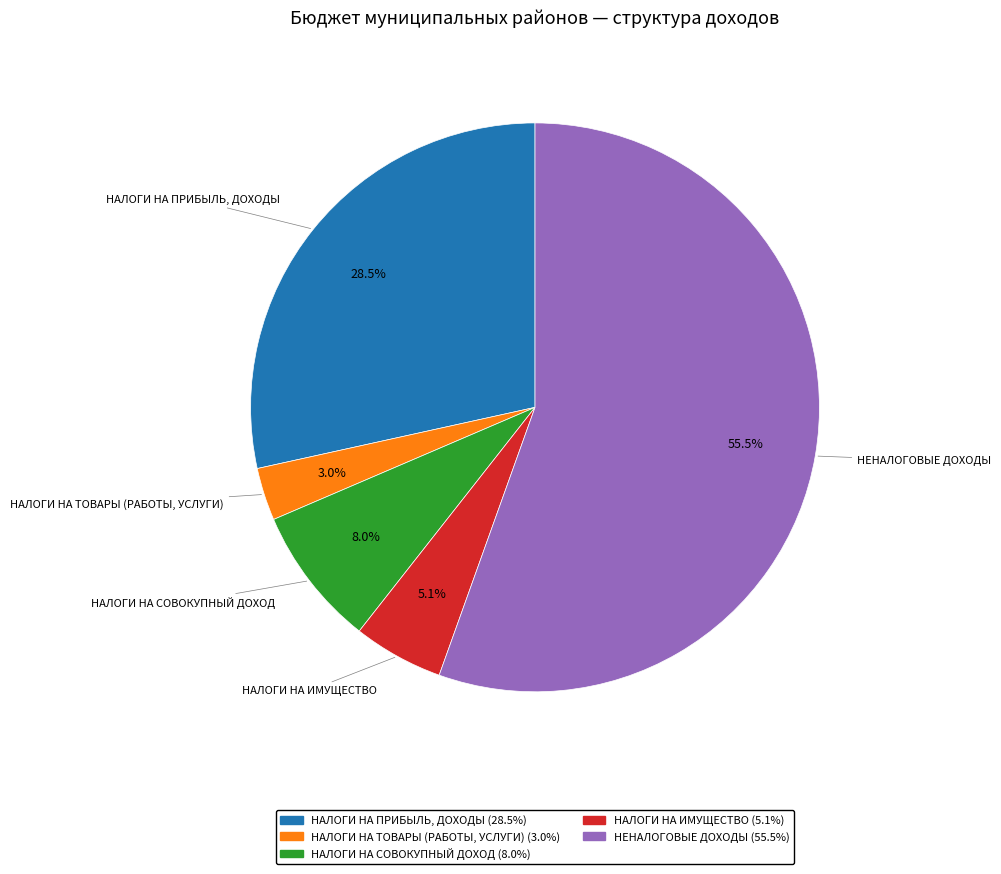

Is there a majority slice in this chart?

Yes